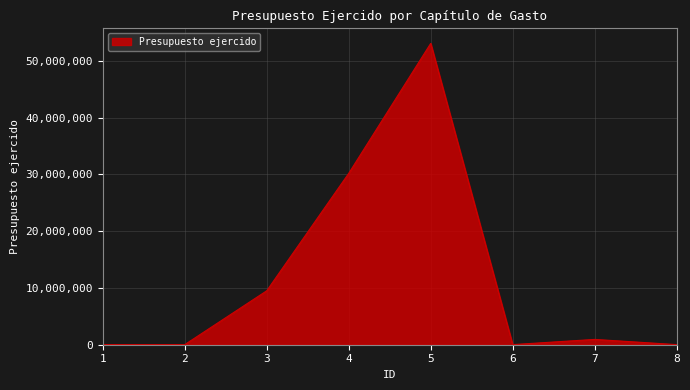

How many values are below 935357?

4